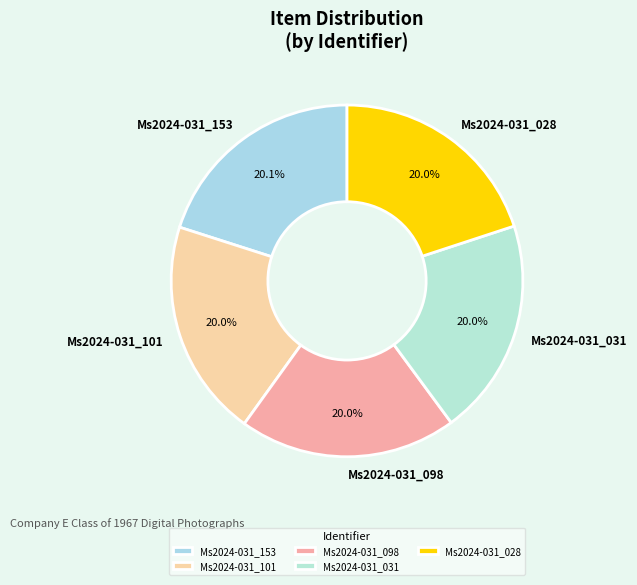

Approximately how many times larger is the value at Ms2024-031_153 compared to Ms2024-031_028?

1.0